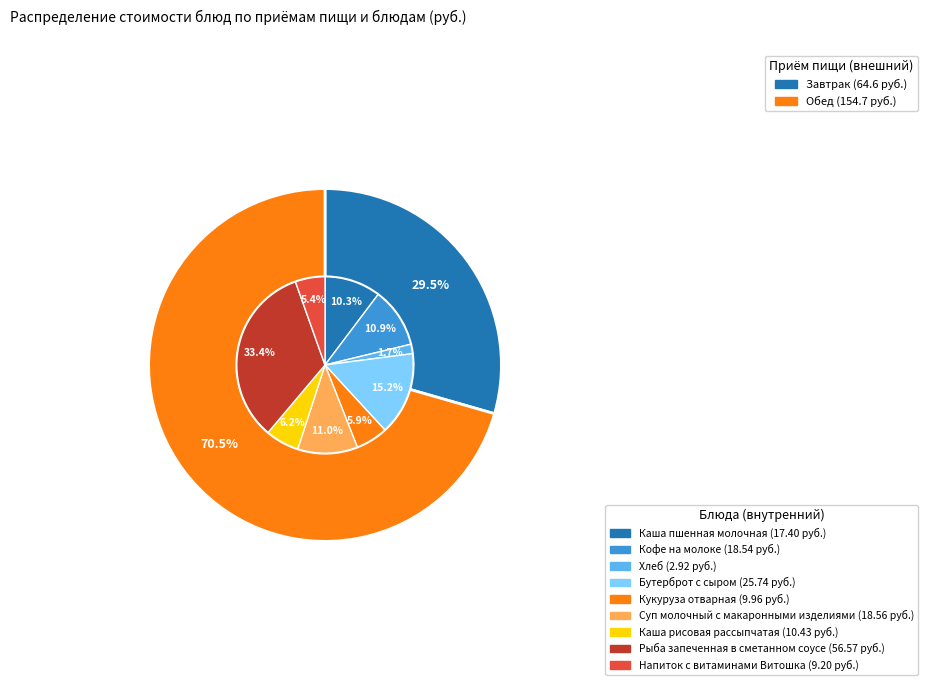

What percentage is the Напиток с витаминами Витошка slice, to the nearest percent?

5%